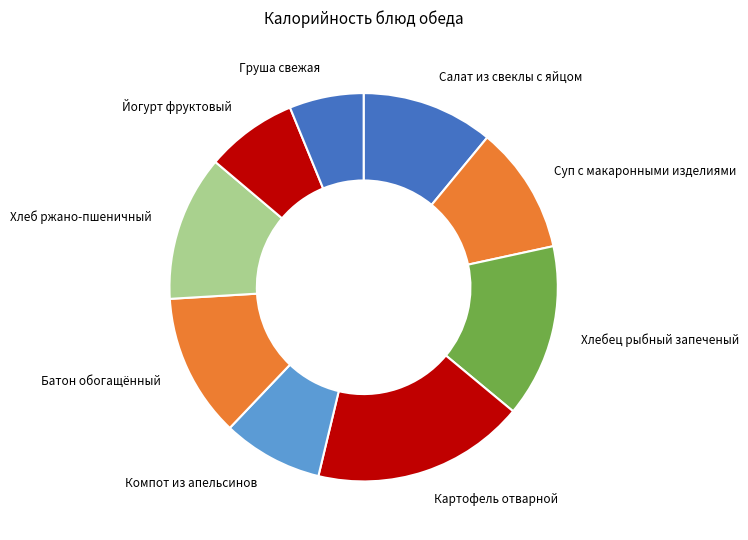

Which has a higher value, Батон обогащённый or Йогурт фруктовый?

Батон обогащённый